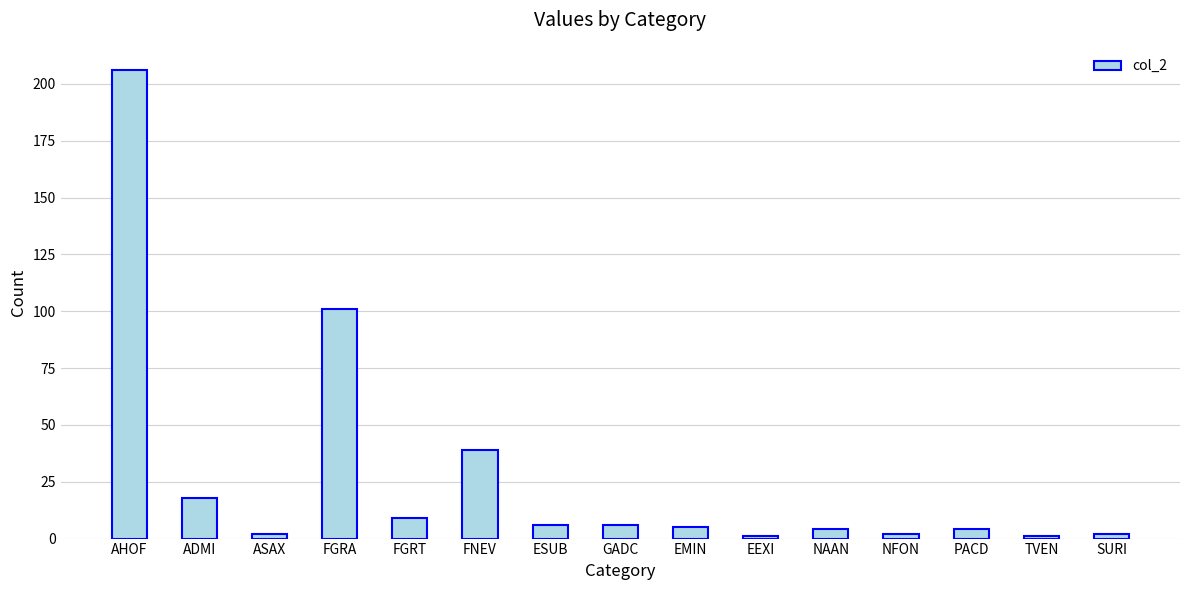

Read the value at FGRT.

9